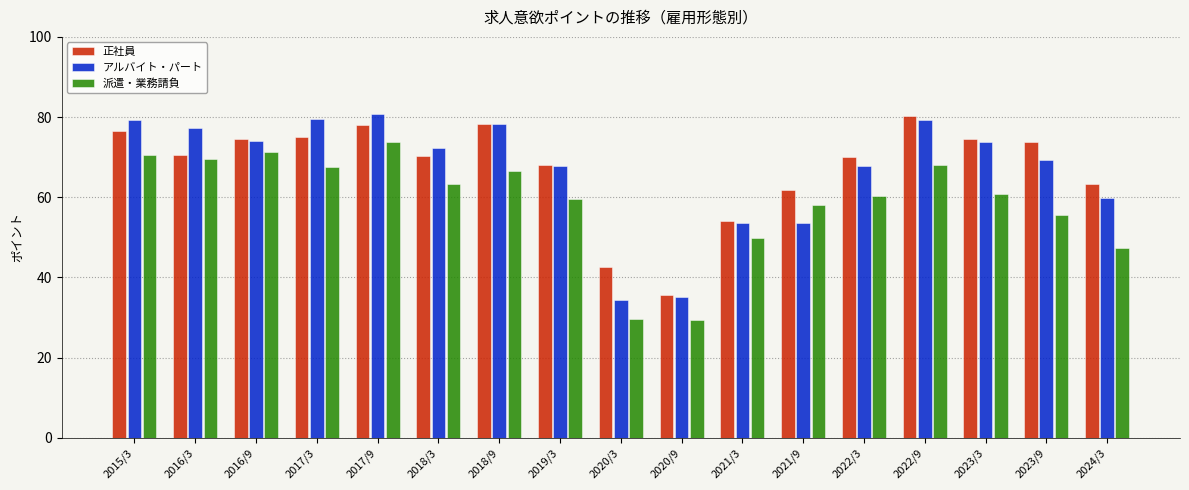

What is the lowest value of the アルバイト・パート series?

34.3